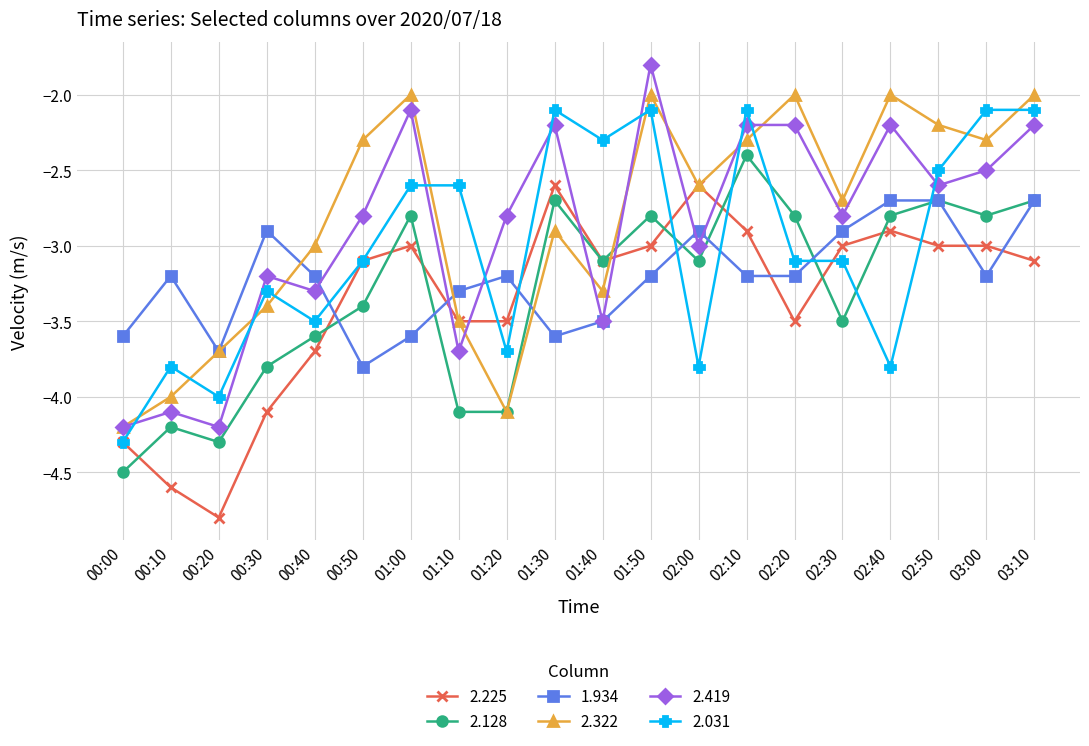

How many data points in 2.419 are less than -2?

19